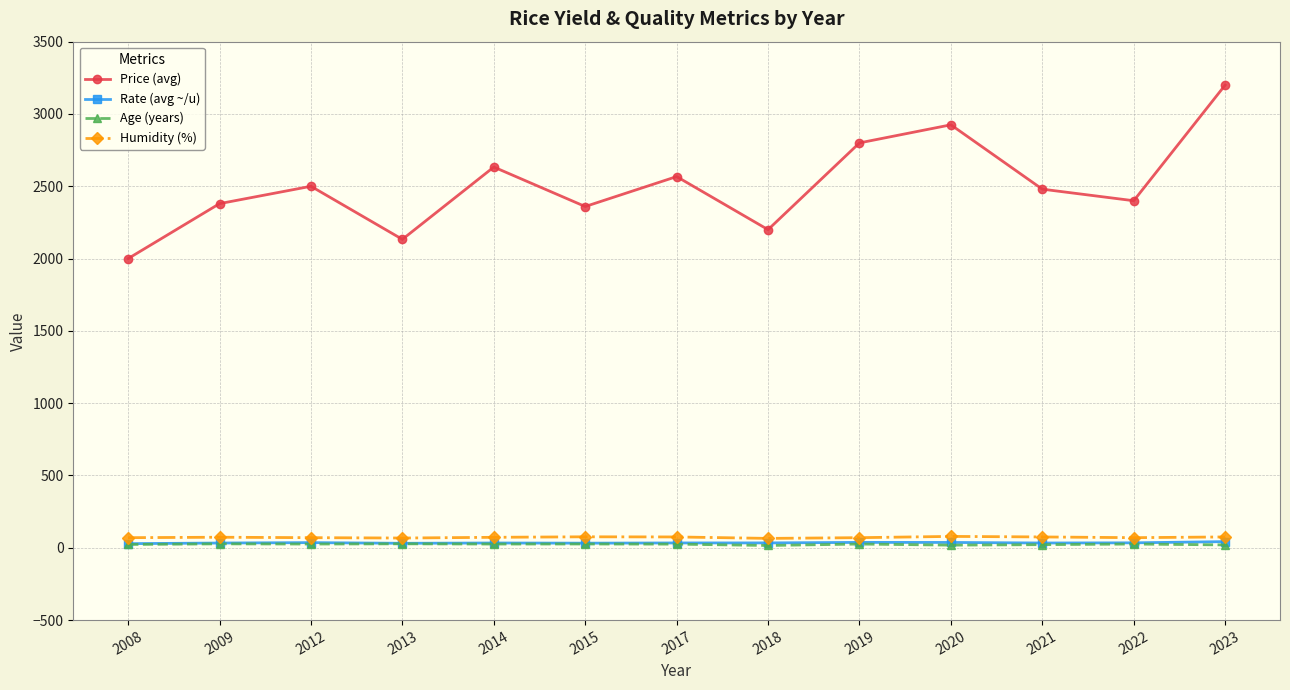

True or false: Humidity (%) and Price (avg) cross at least once.

False